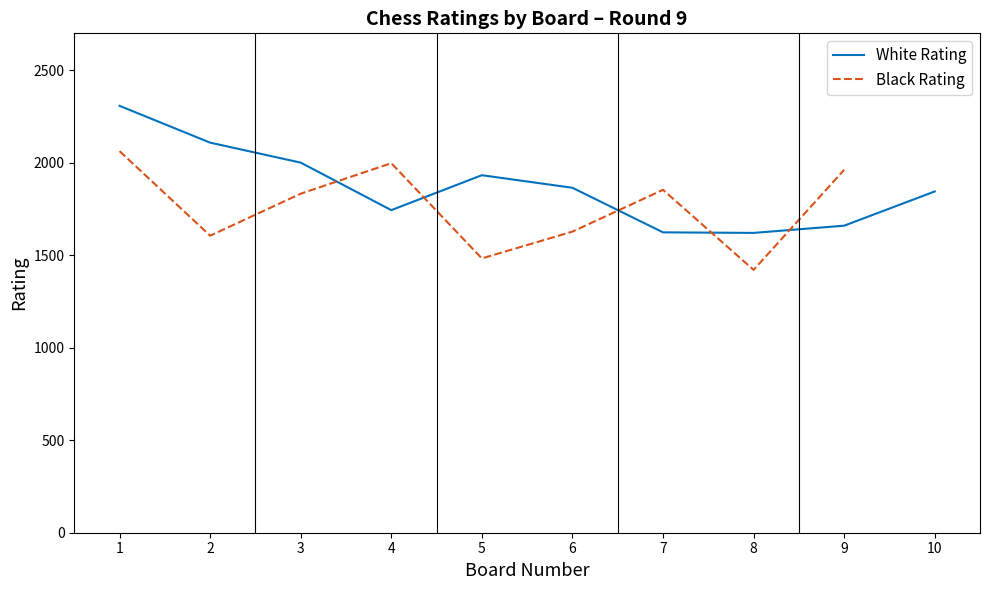

The value of White Rating at 6 is 1865. True or false?

True